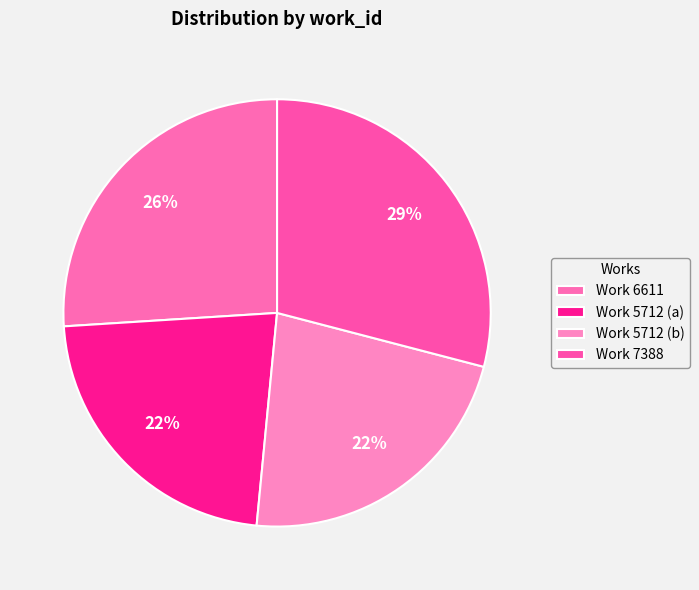

Does Work 5712 (b) account for over 50% of the chart?

No